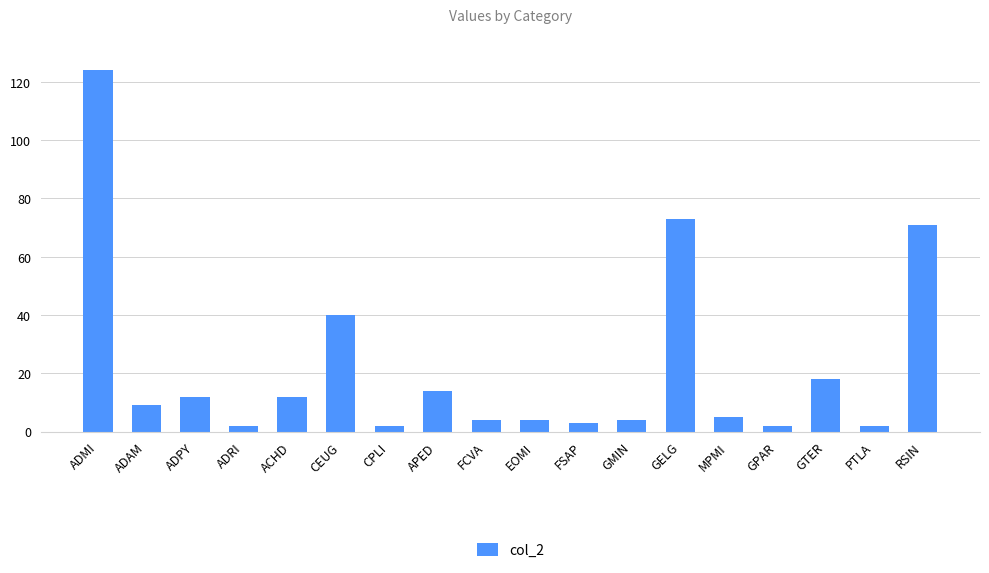

What is the difference between the values at CPLI and GTER?

16